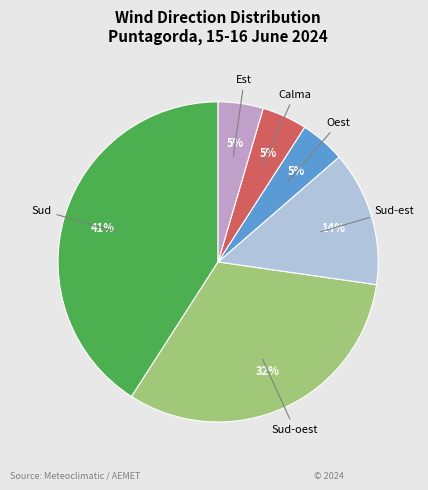

Does any single category account for the majority?

No